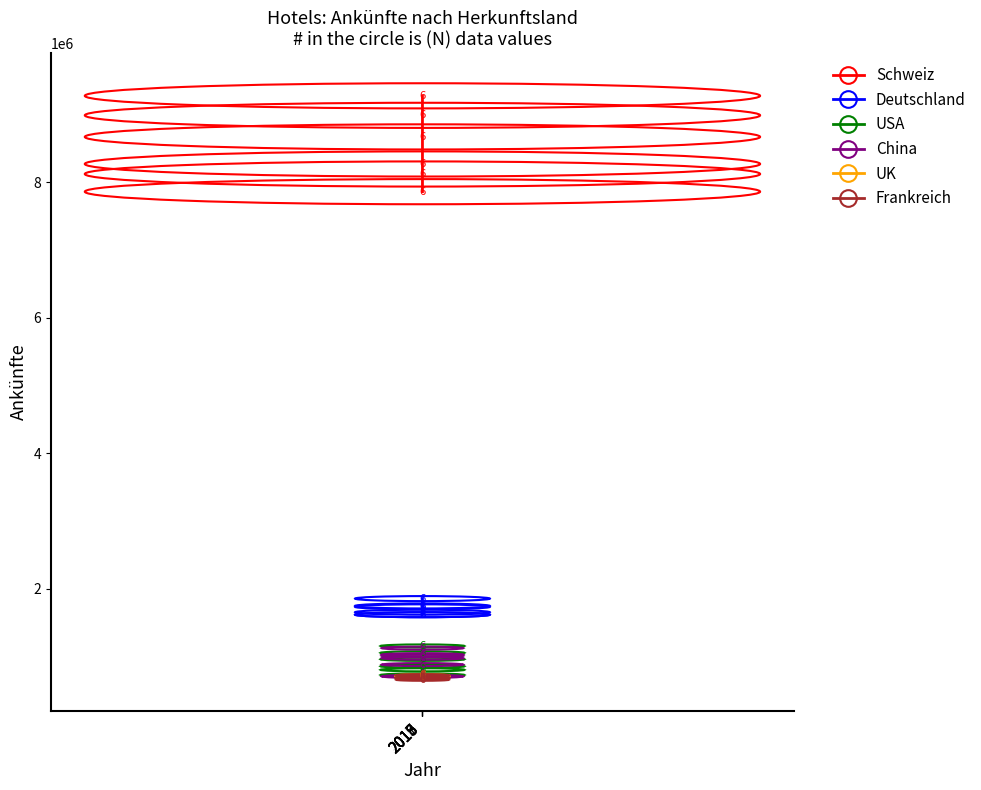

List the labels in order of Schweiz value, smallest first.

2013, 2015, 2016, 2017, 2018, 2019